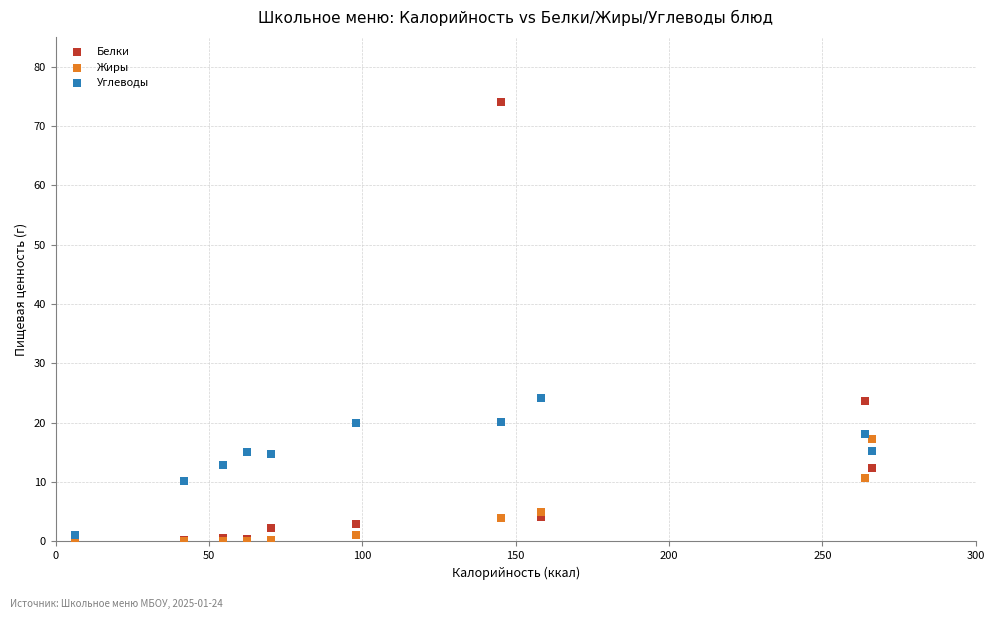

What are all the series names shown in the legend?

Белки, Жиры, Углеводы